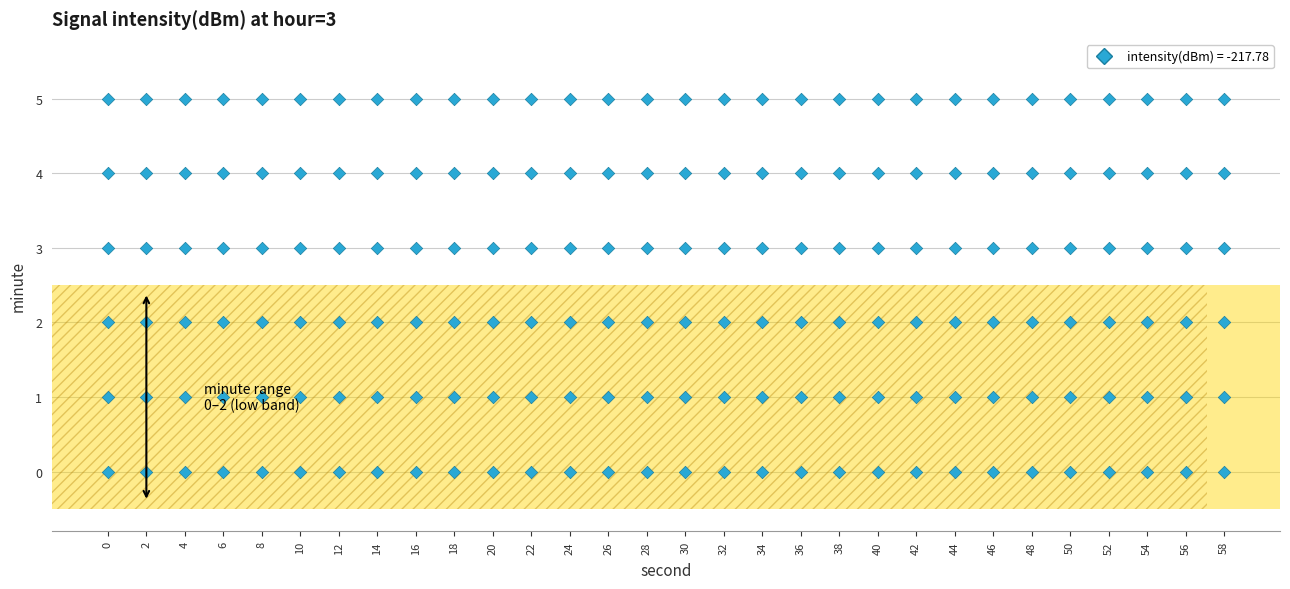

Count the number of points in this scatter plot.

180